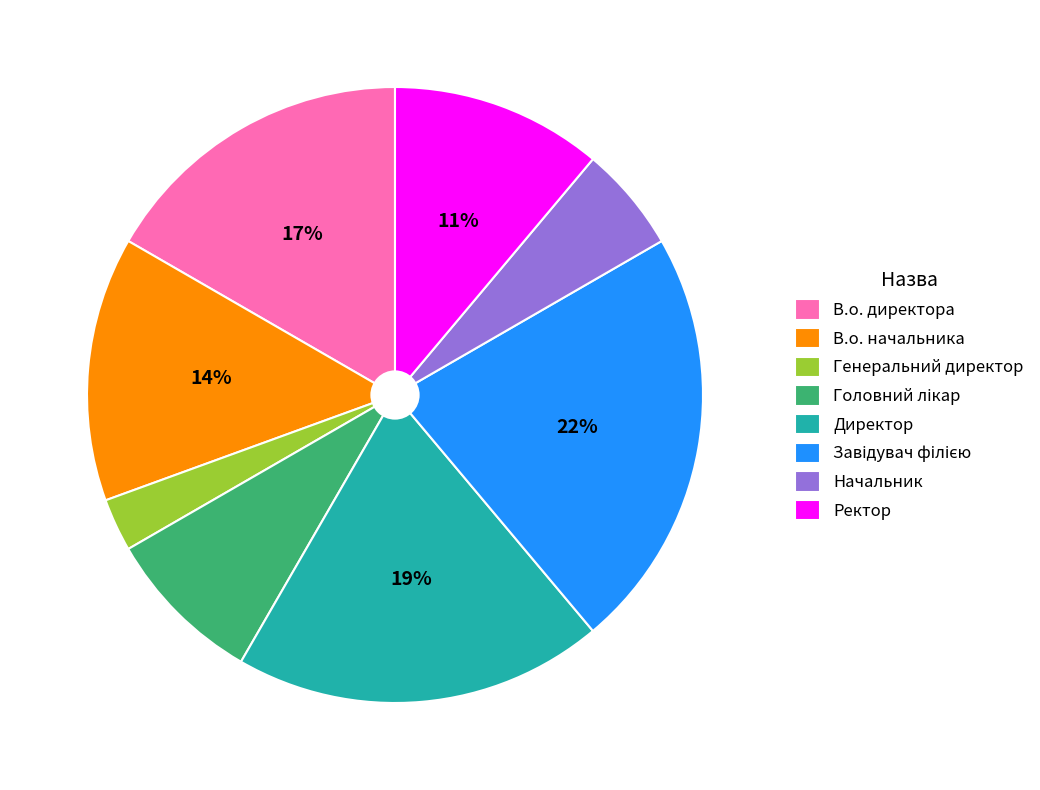

Count the number of slices in the pie.

8